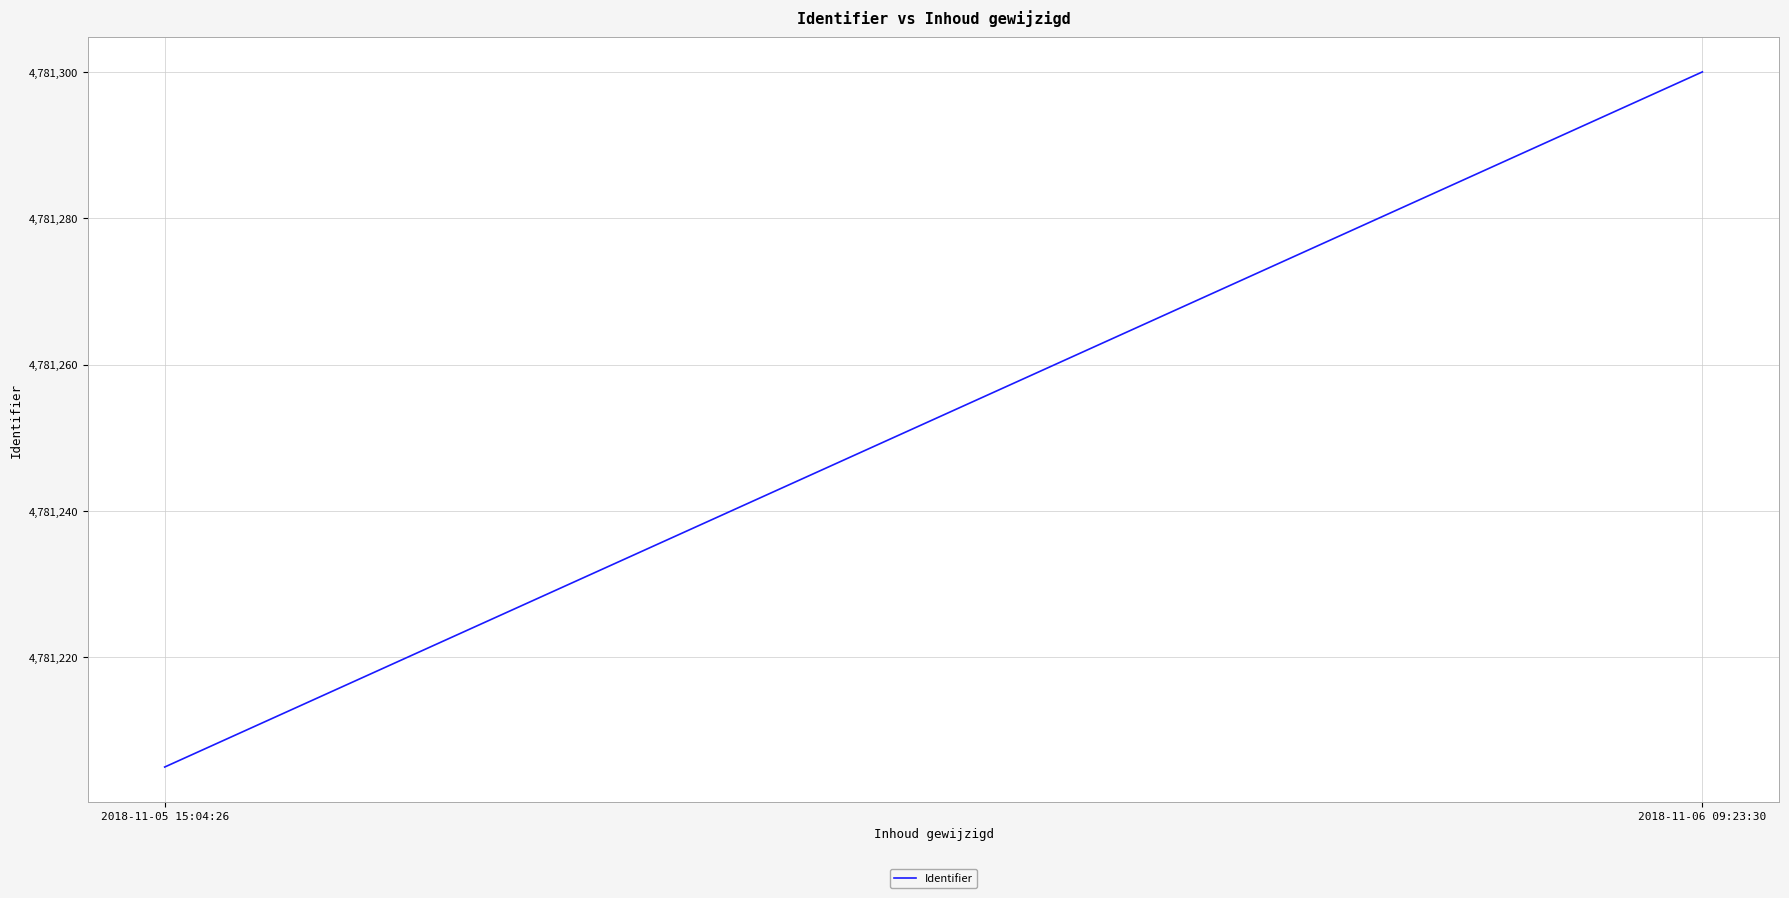

Does the chart display data point markers on the line(s)?

No